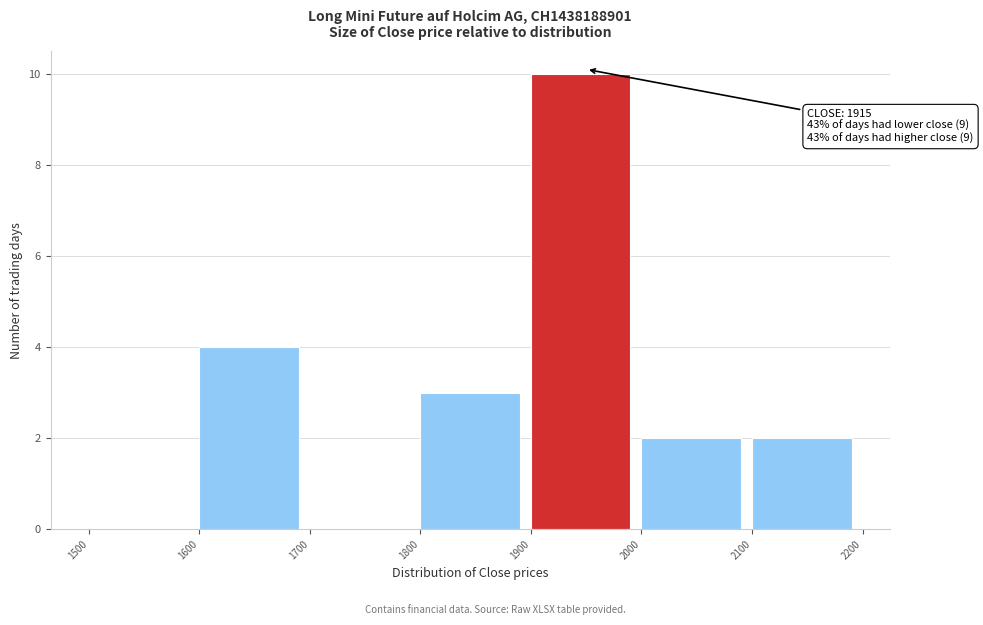

Over which range of the x-axis is the bar tallest?

1900 to 2000